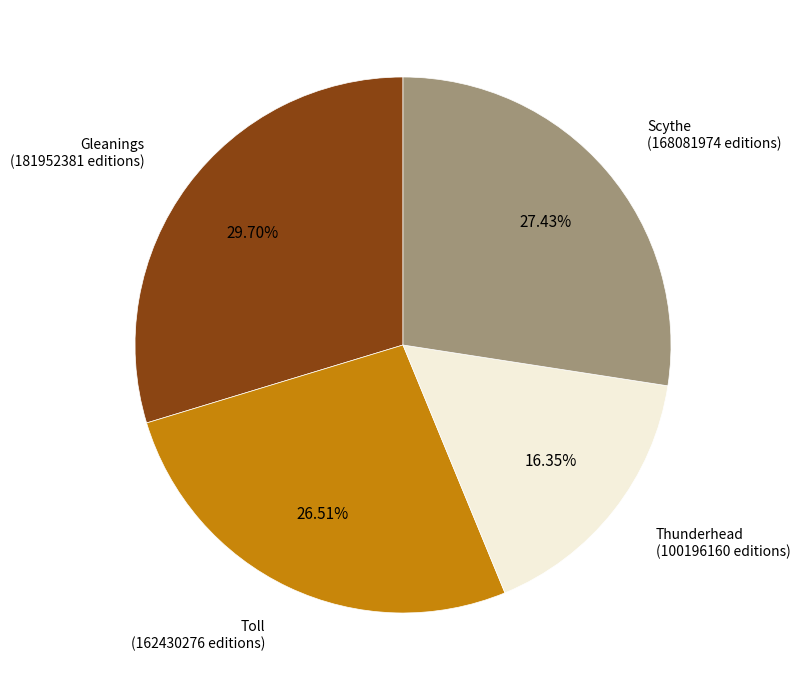

To the nearest percent, what is the average slice percentage?

25%